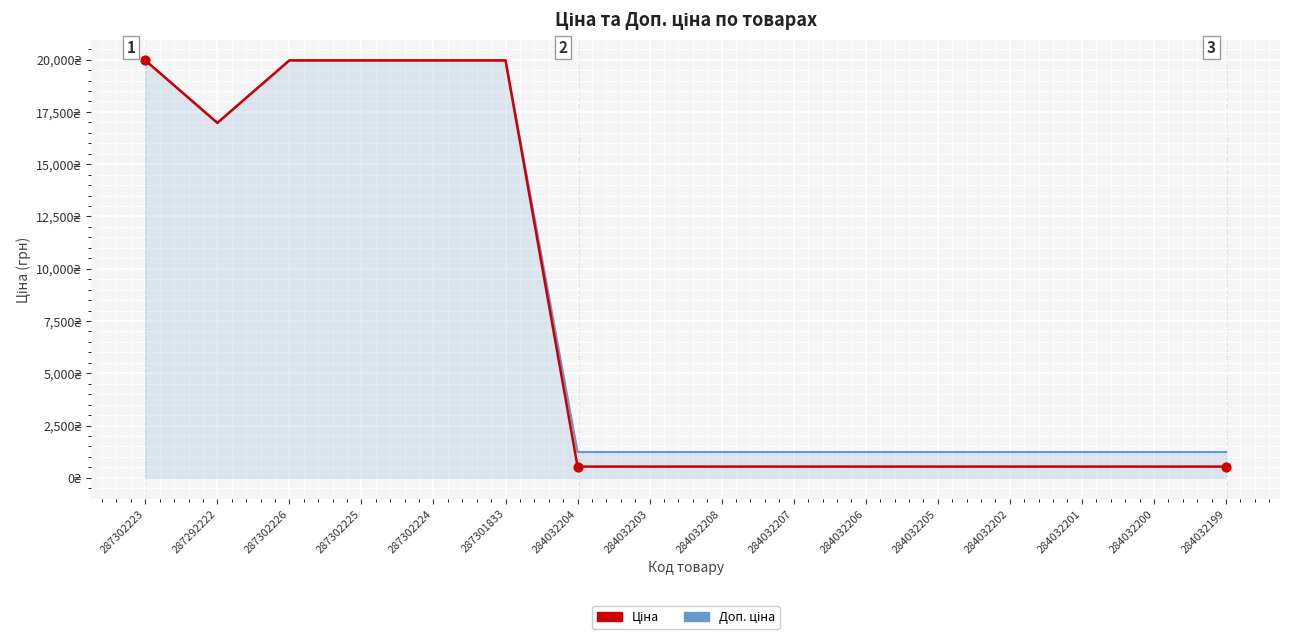

Which series has the largest total across all categories?

Доп. ціна